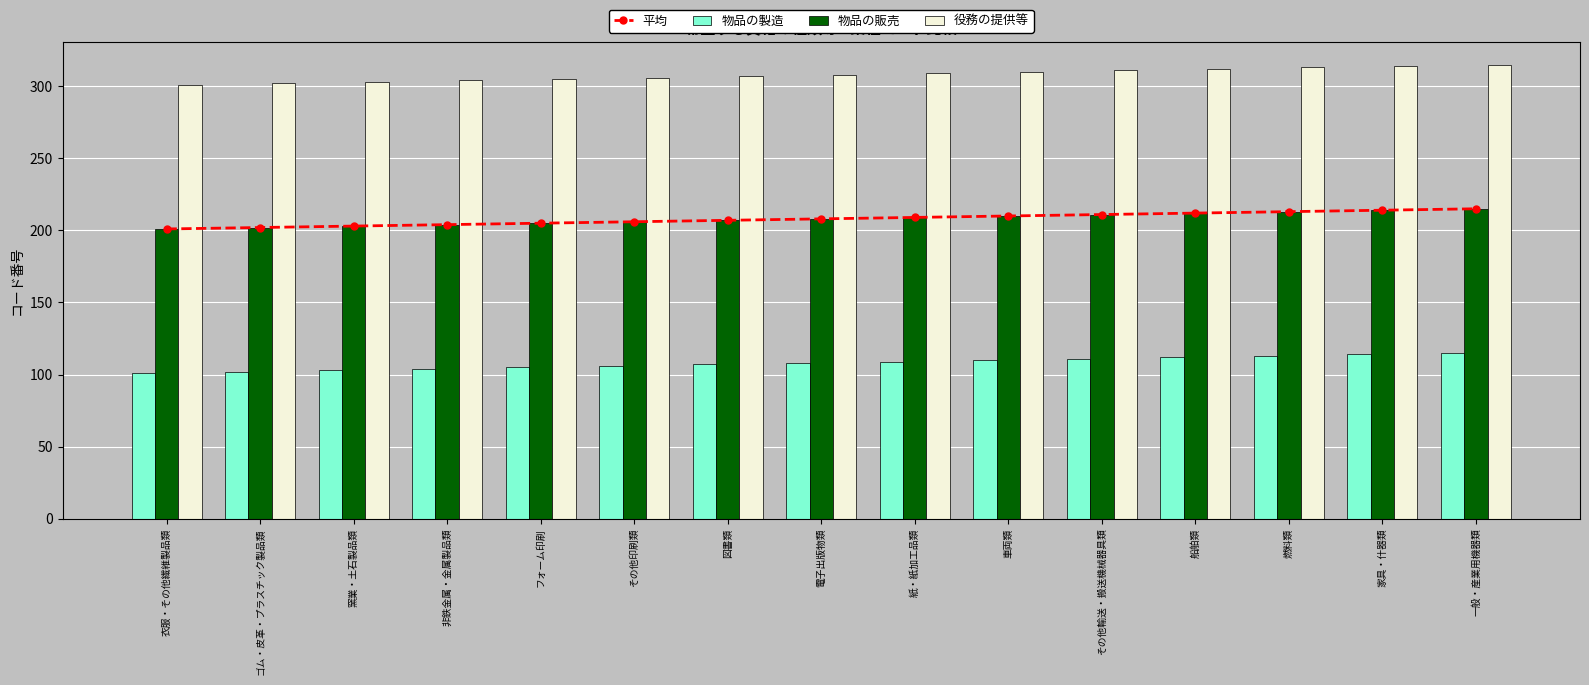

Reading left to right, what are all the values shown in this chart?

平均: 衣服・その他繊維製品類=201	ゴム・皮革・プラスチック製品類=202	窯業・土石製品類=203	非鉄金属・金属製品類=204	フォーム印刷=205	その他印刷類=206	図書類=207	電子出版物類=208	紙・紙加工品類=209	車両類=210	その他輸送・搬送機械器具類=211	船舶類=212	燃料類=213	家具・什器類=214	一般・産業用機器類=215
物品の製造: 衣服・その他繊維製品類=101	ゴム・皮革・プラスチック製品類=102	窯業・土石製品類=103	非鉄金属・金属製品類=104	フォーム印刷=105	その他印刷類=106	図書類=107	電子出版物類=108	紙・紙加工品類=109	車両類=110	その他輸送・搬送機械器具類=111	船舶類=112	燃料類=113	家具・什器類=114	一般・産業用機器類=115
物品の販売: 衣服・その他繊維製品類=201	ゴム・皮革・プラスチック製品類=202	窯業・土石製品類=203	非鉄金属・金属製品類=204	フォーム印刷=205	その他印刷類=206	図書類=207	電子出版物類=208	紙・紙加工品類=209	車両類=210	その他輸送・搬送機械器具類=211	船舶類=212	燃料類=213	家具・什器類=214	一般・産業用機器類=215
役務の提供等: 衣服・その他繊維製品類=301	ゴム・皮革・プラスチック製品類=302	窯業・土石製品類=303	非鉄金属・金属製品類=304	フォーム印刷=305	その他印刷類=306	図書類=307	電子出版物類=308	紙・紙加工品類=309	車両類=310	その他輸送・搬送機械器具類=311	船舶類=312	燃料類=313	家具・什器類=314	一般・産業用機器類=315